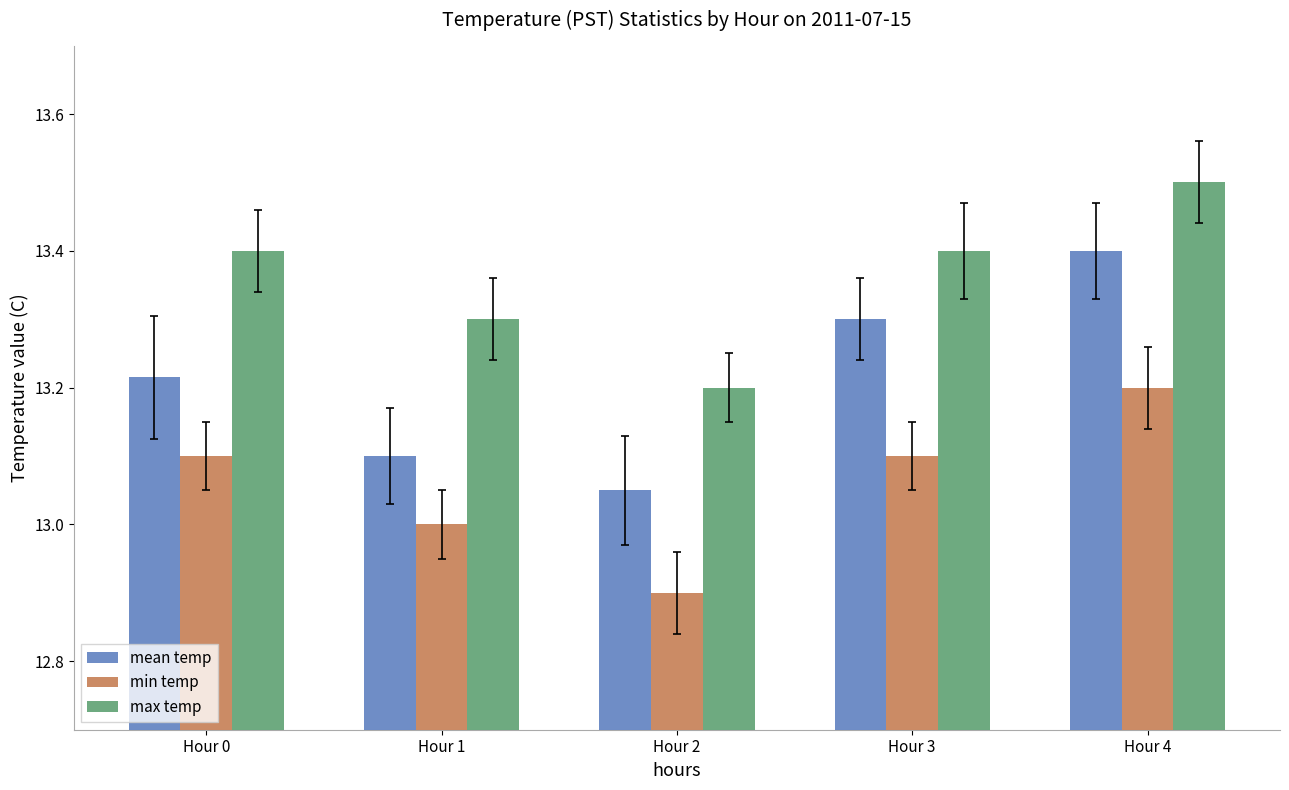

Rank the categories by mean temp value from lowest to highest.

Hour 2, Hour 1, Hour 0, Hour 3, Hour 4